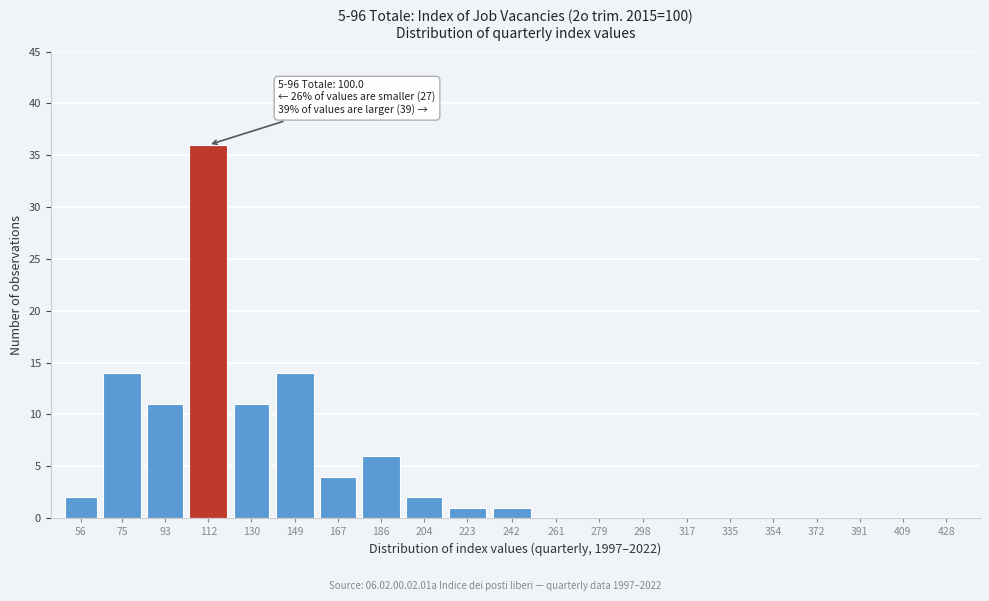

Reading left to right, list all the values displayed in this chart.

56=2	75=14	93=11	112=36	130=11	149=14	167=4	186=6	204=2	223=1	242=1	261=0	279=0	298=0	317=0	335=0	354=0	372=0	391=0	409=0	428=0